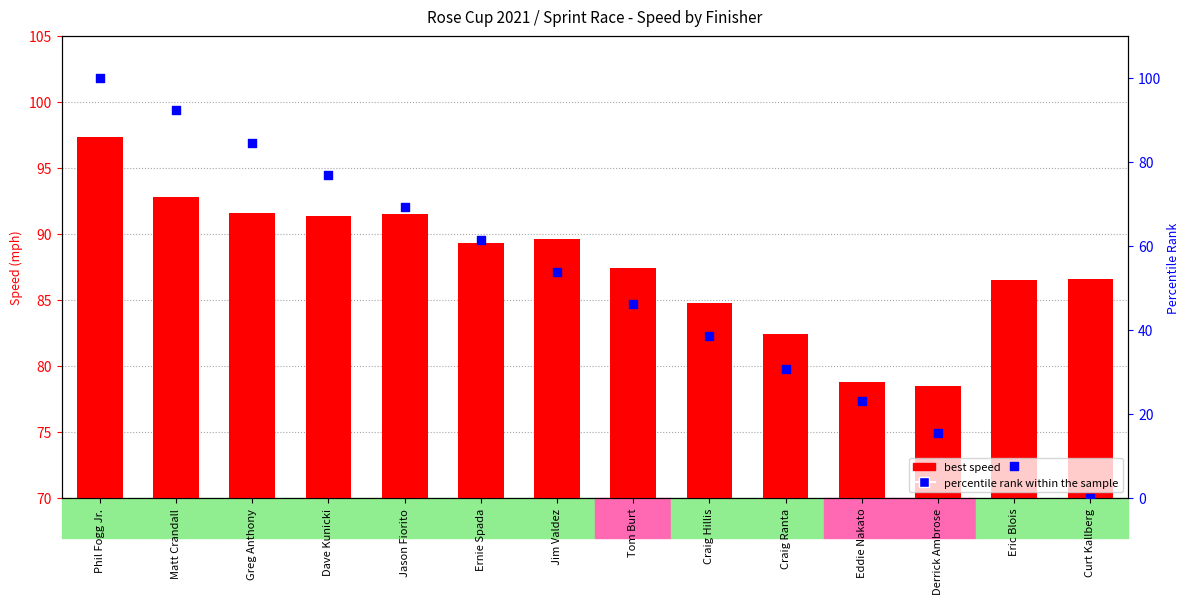

What is the change in value from Tom Burt to Craig Ranta?

-5.0